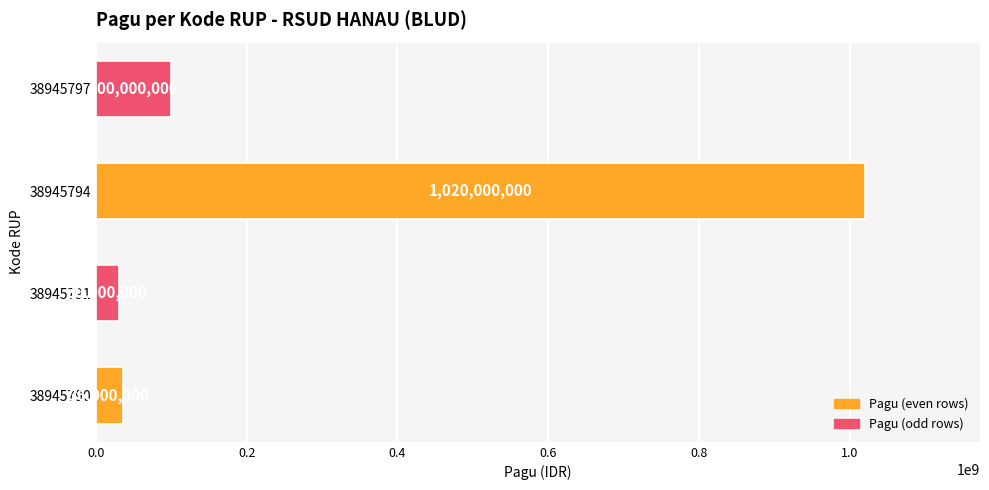

Approximately how many times larger is the value at 38945794 compared to 38945790?

28.3